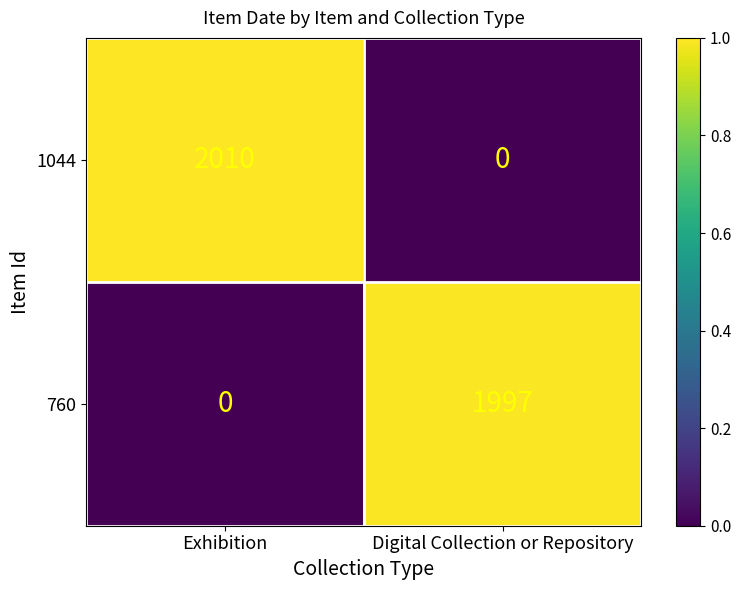

Which category has the highest value in the 760 series?

Digital Collection or Repository